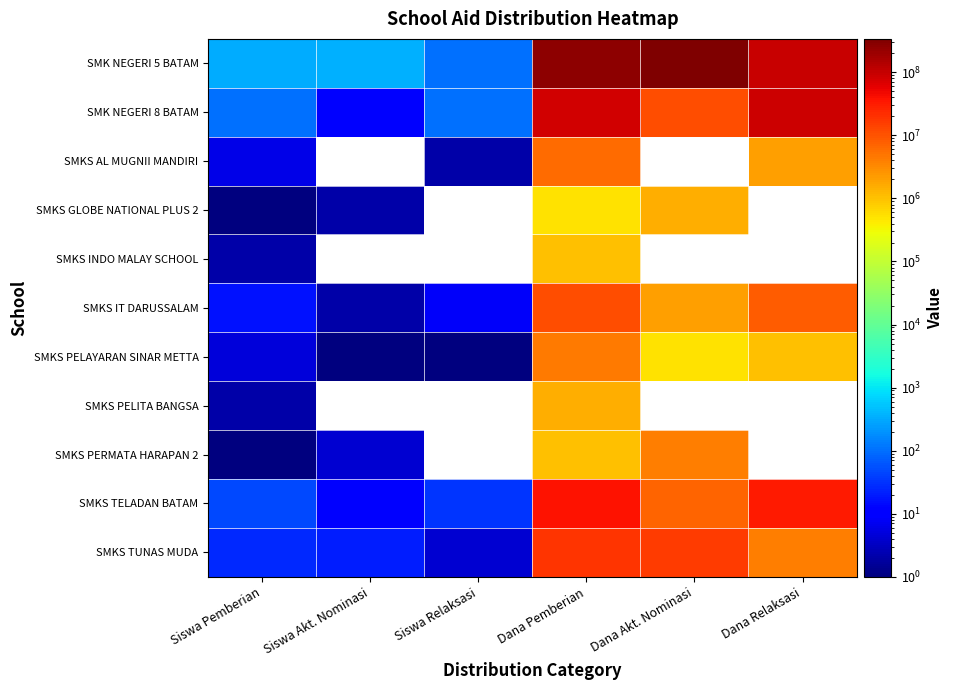

Rank the categories by SMKS IT DARUSSALAM value from highest to lowest.

Dana Pemberian, Dana Relaksasi, Dana Akt. Nominasi, Siswa Pemberian, Siswa Relaksasi, Siswa Akt. Nominasi